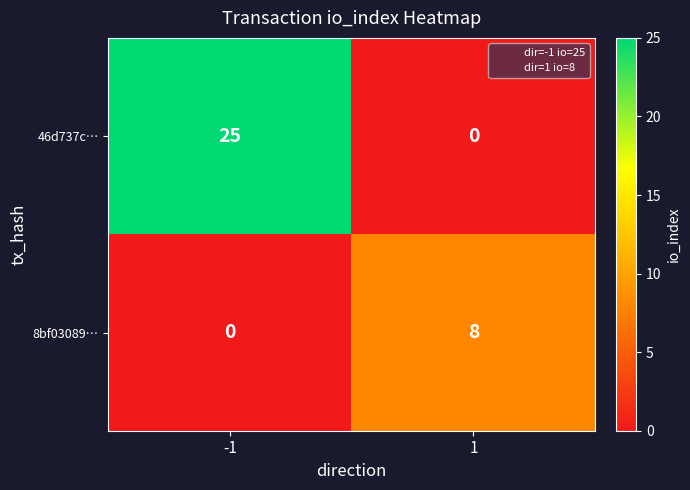

List the series in order of their overall mean, highest first.

46d737c…, 8bf03089…